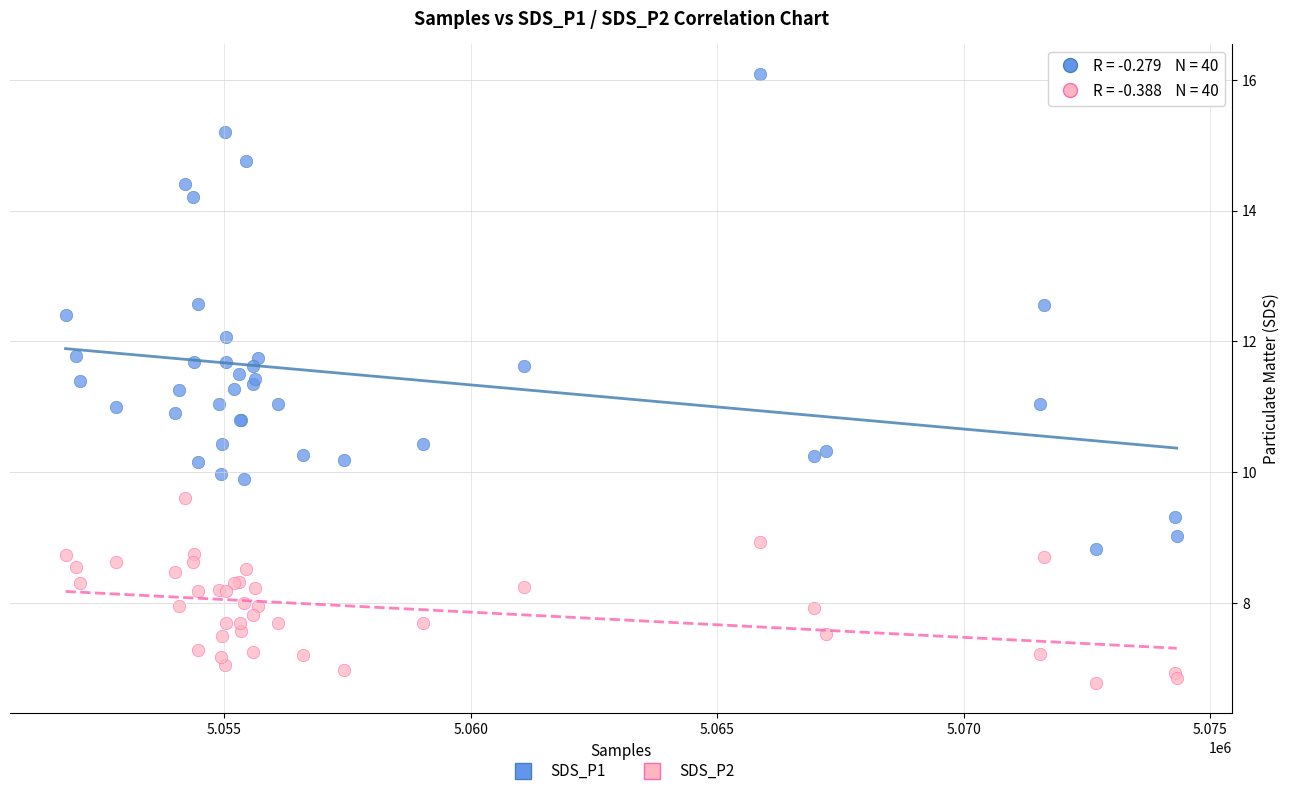

Which series reaches the maximum Y coordinate?

SDS_P1